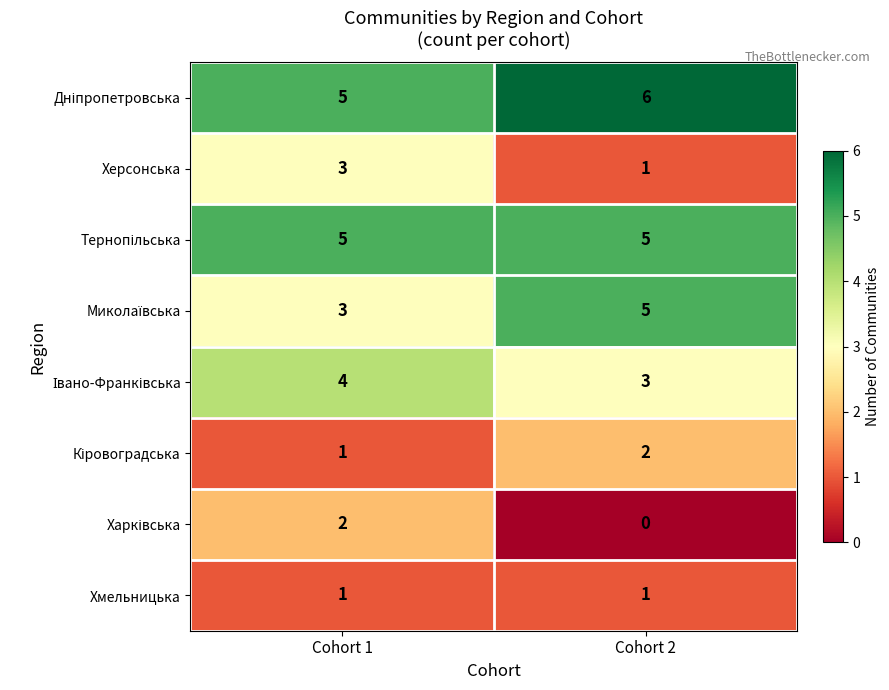

What is the spread (max minus min) of values at Cohort 2?

6